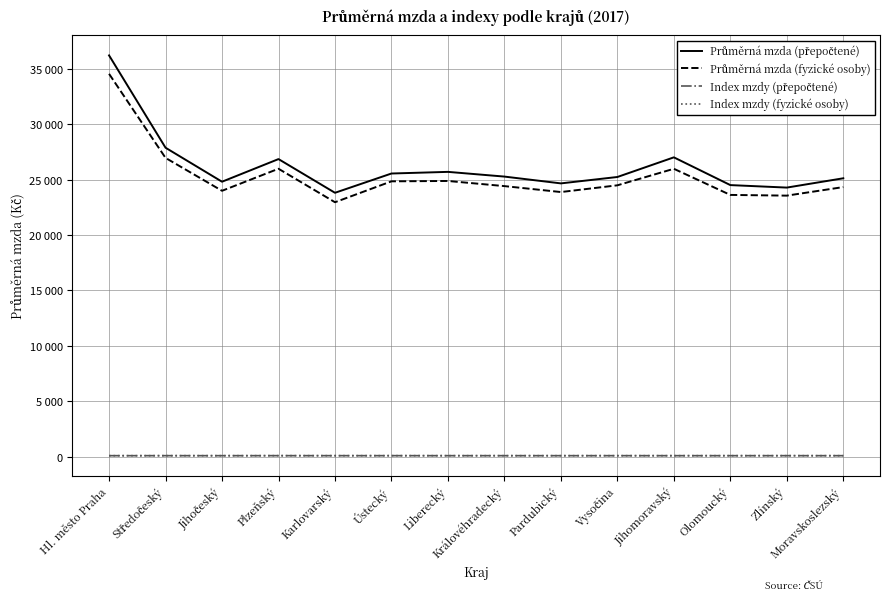

At which label does Index mzdy (fyzické osoby) first exceed 105?

Středočeský